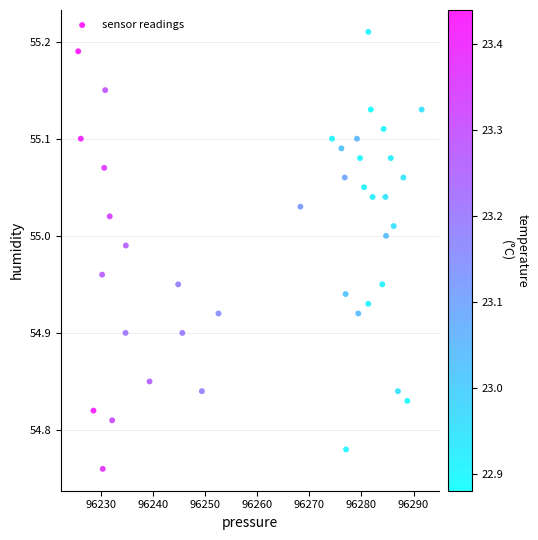

What is the range of X values (max minus min)?

66.0